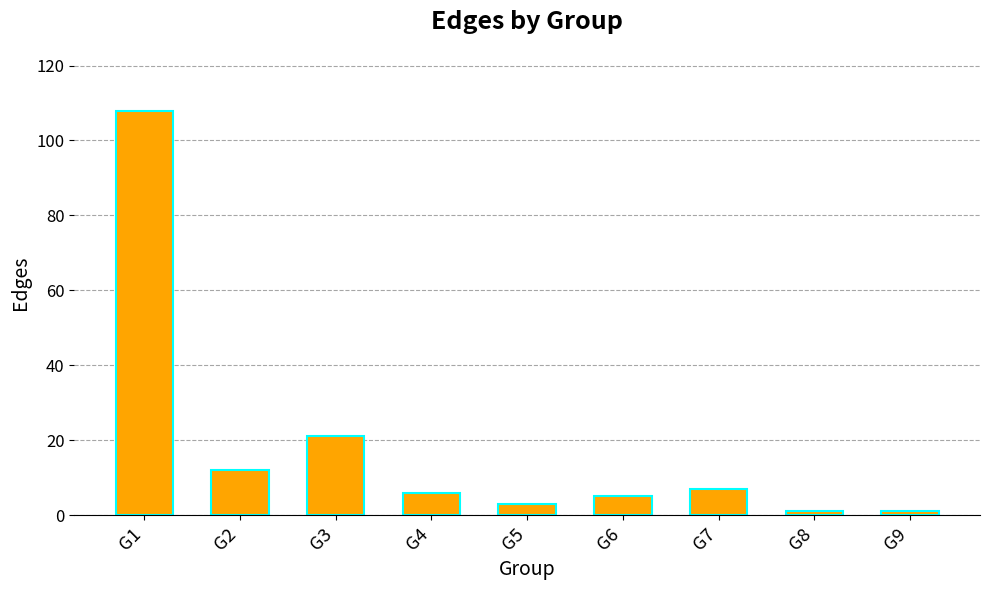

Which category has the highest value across all series?

G1